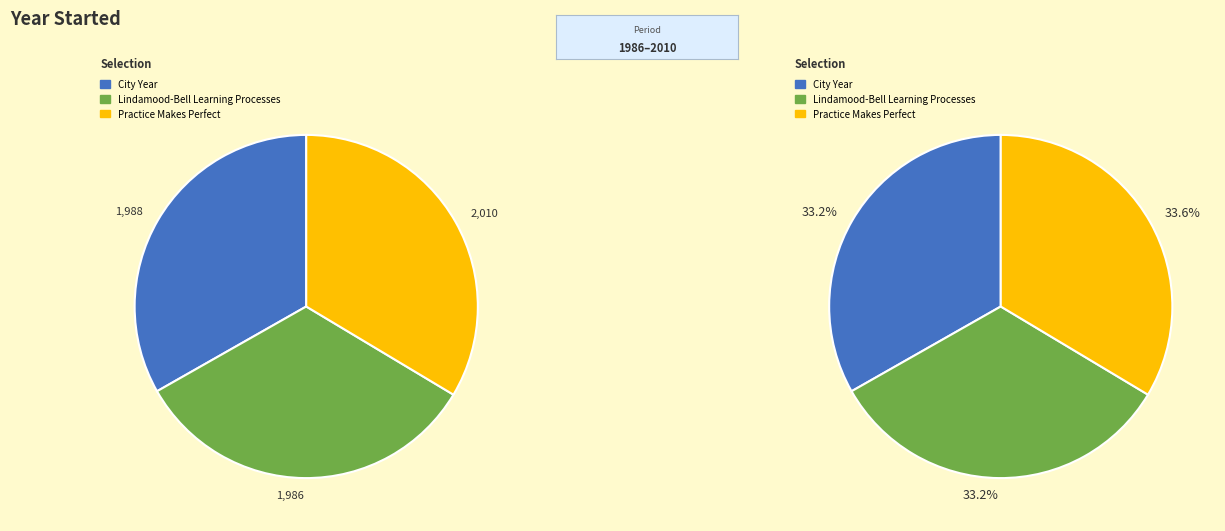

What percentage is the City Year slice, to the nearest percent?

33%